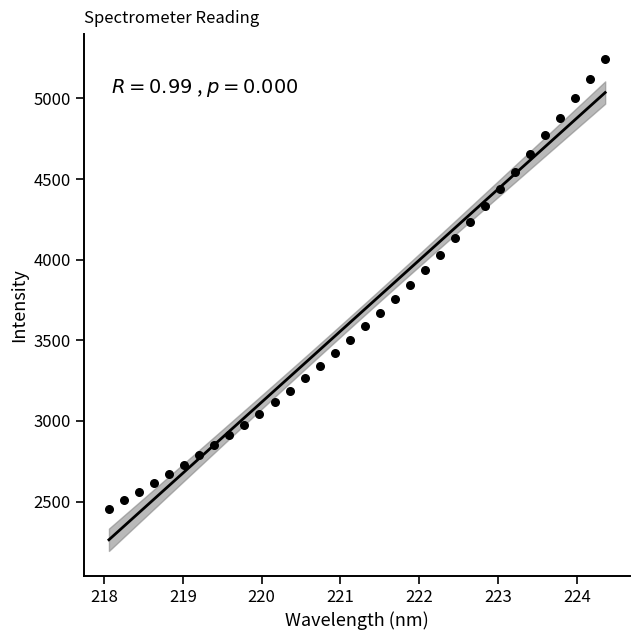

What is the range of X values (max minus min)?

6.3